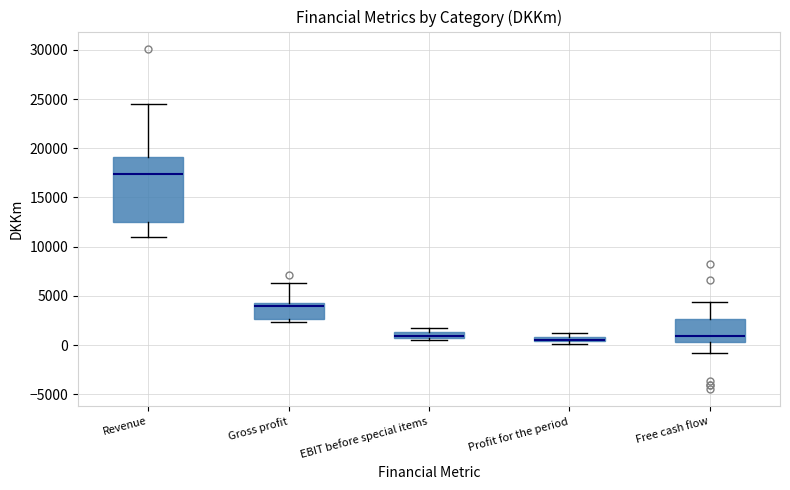

Where is the lower edge of the box for EBIT before special items on the y-axis? The values are not printed on the chart, so give them approximately, as read against the axis.

500